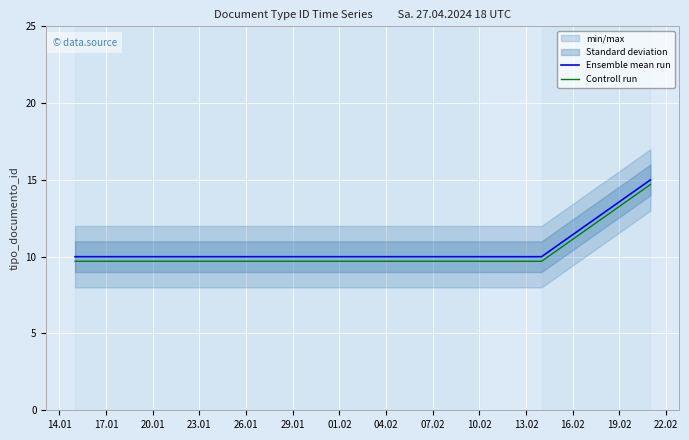

What is the minimum value for Controll run?

9.7